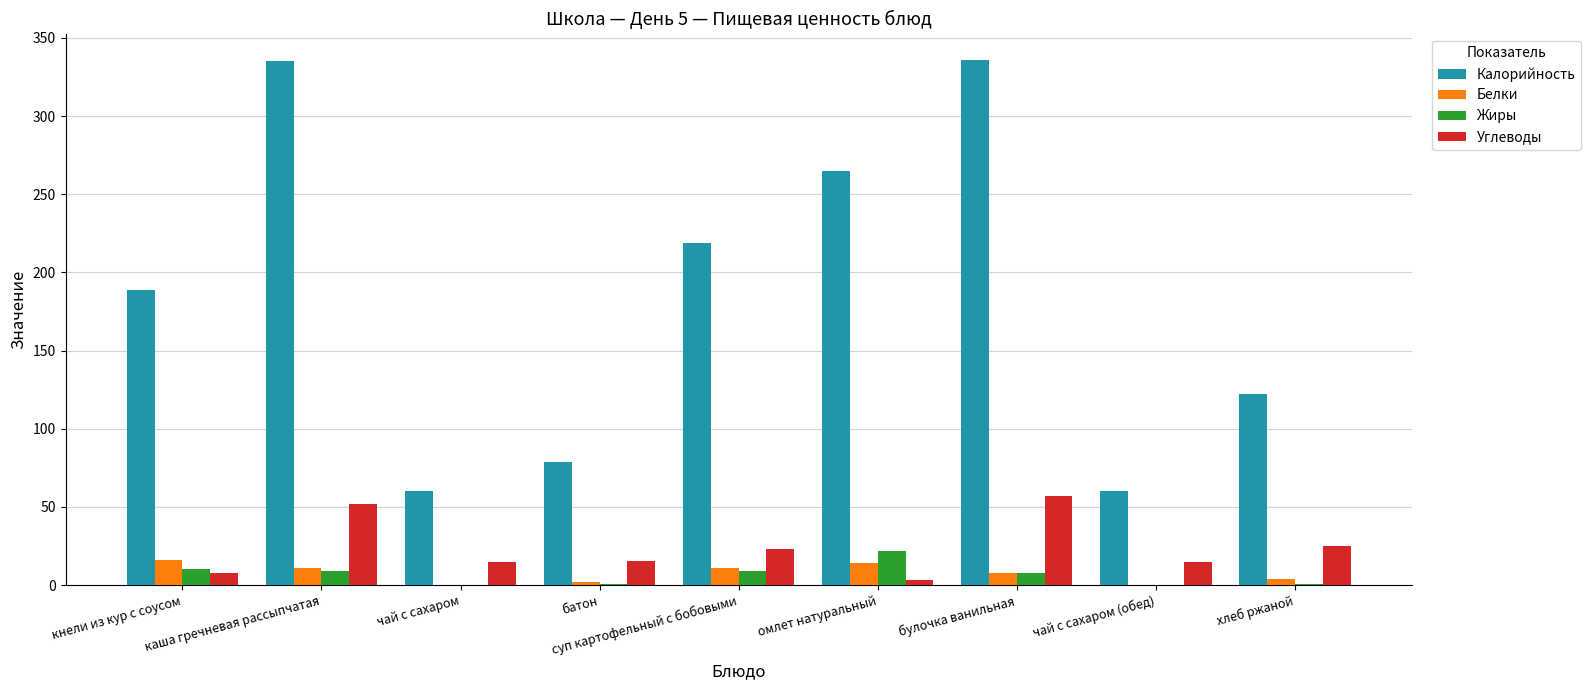

What is the sum of all Углеводы values?

213.4